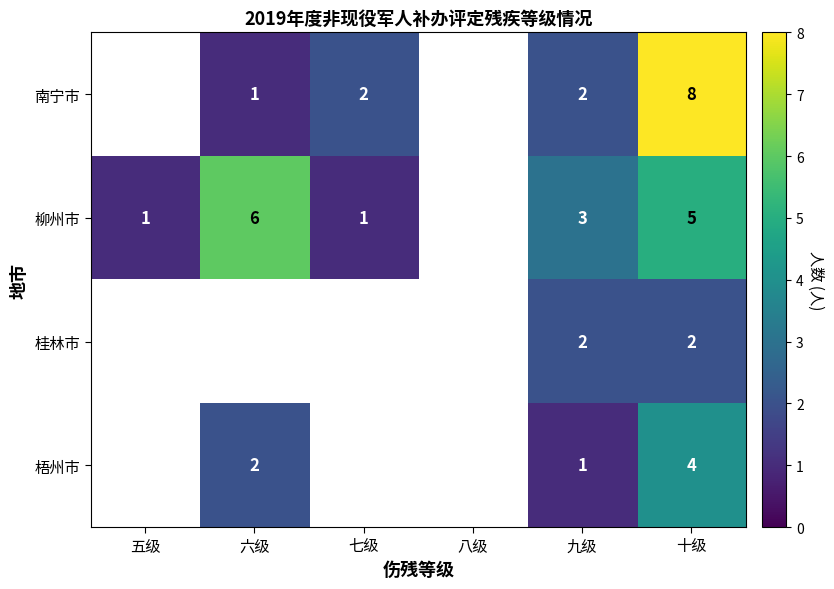

What is the total value across all series at 九级?

8